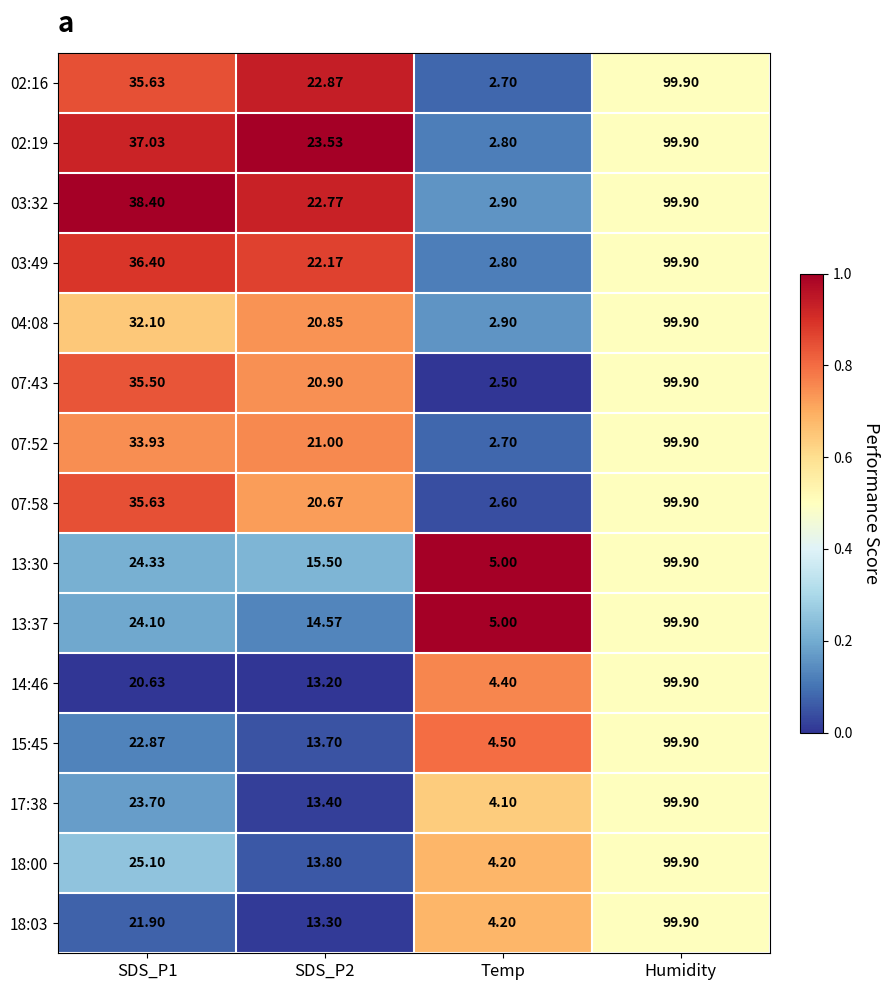

Which category has the highest value in the 02:16 series?

Humidity